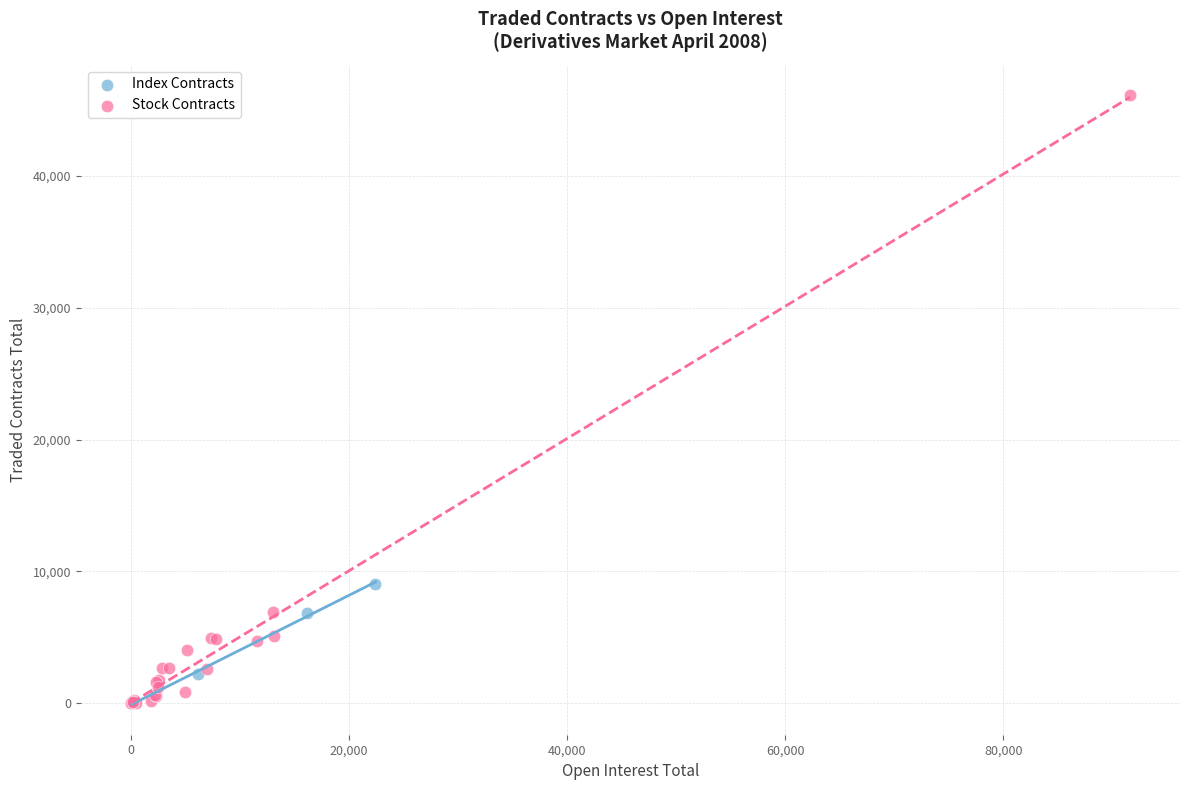

Which series has the largest Y range (max minus min)?

Stock Contracts